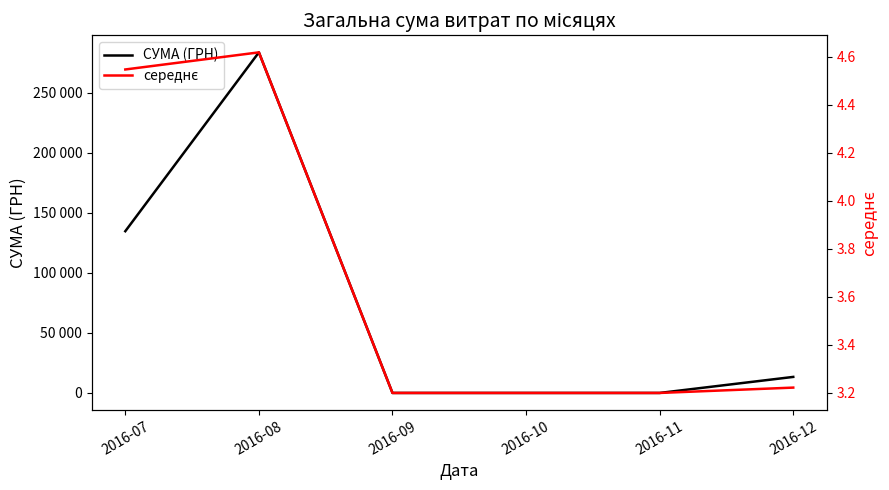

Count the number of data series in this chart.

2